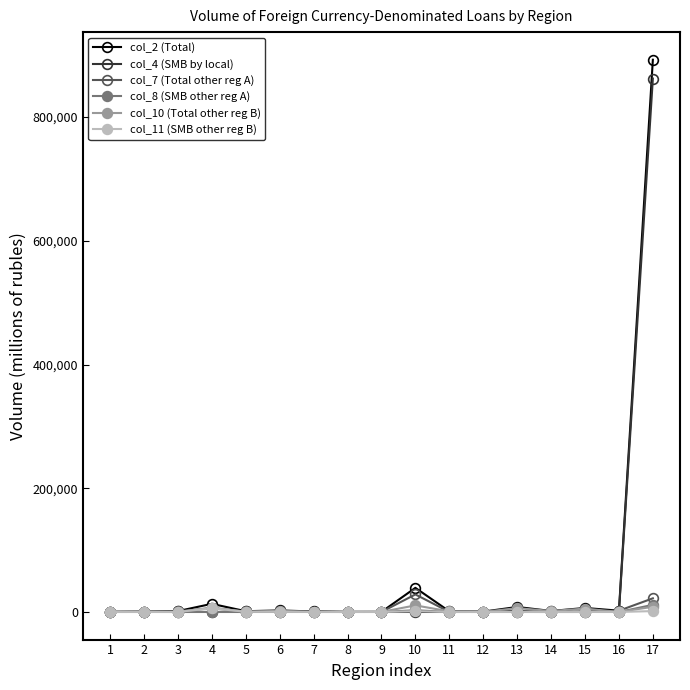

The col_7 (Total other reg A) series shows 645 at 6. True or false?

True